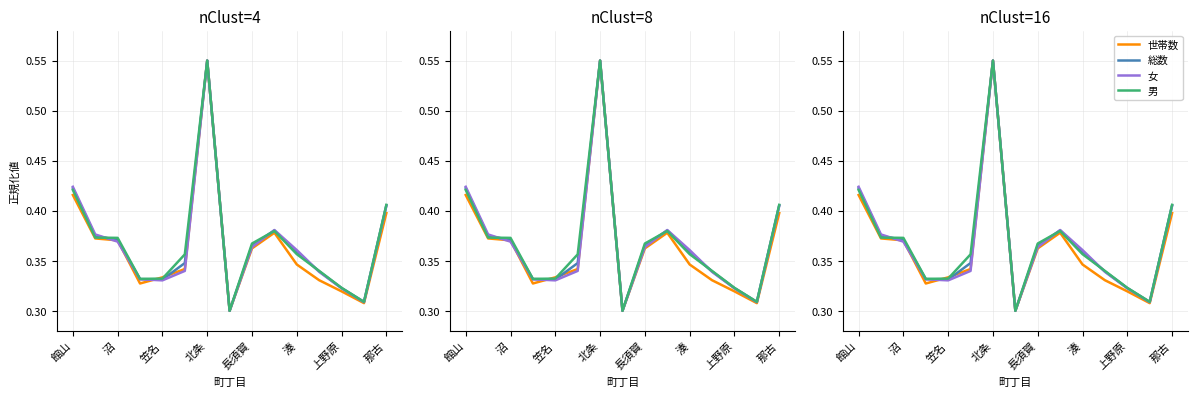

What is the average value of the 女 series?

0.4